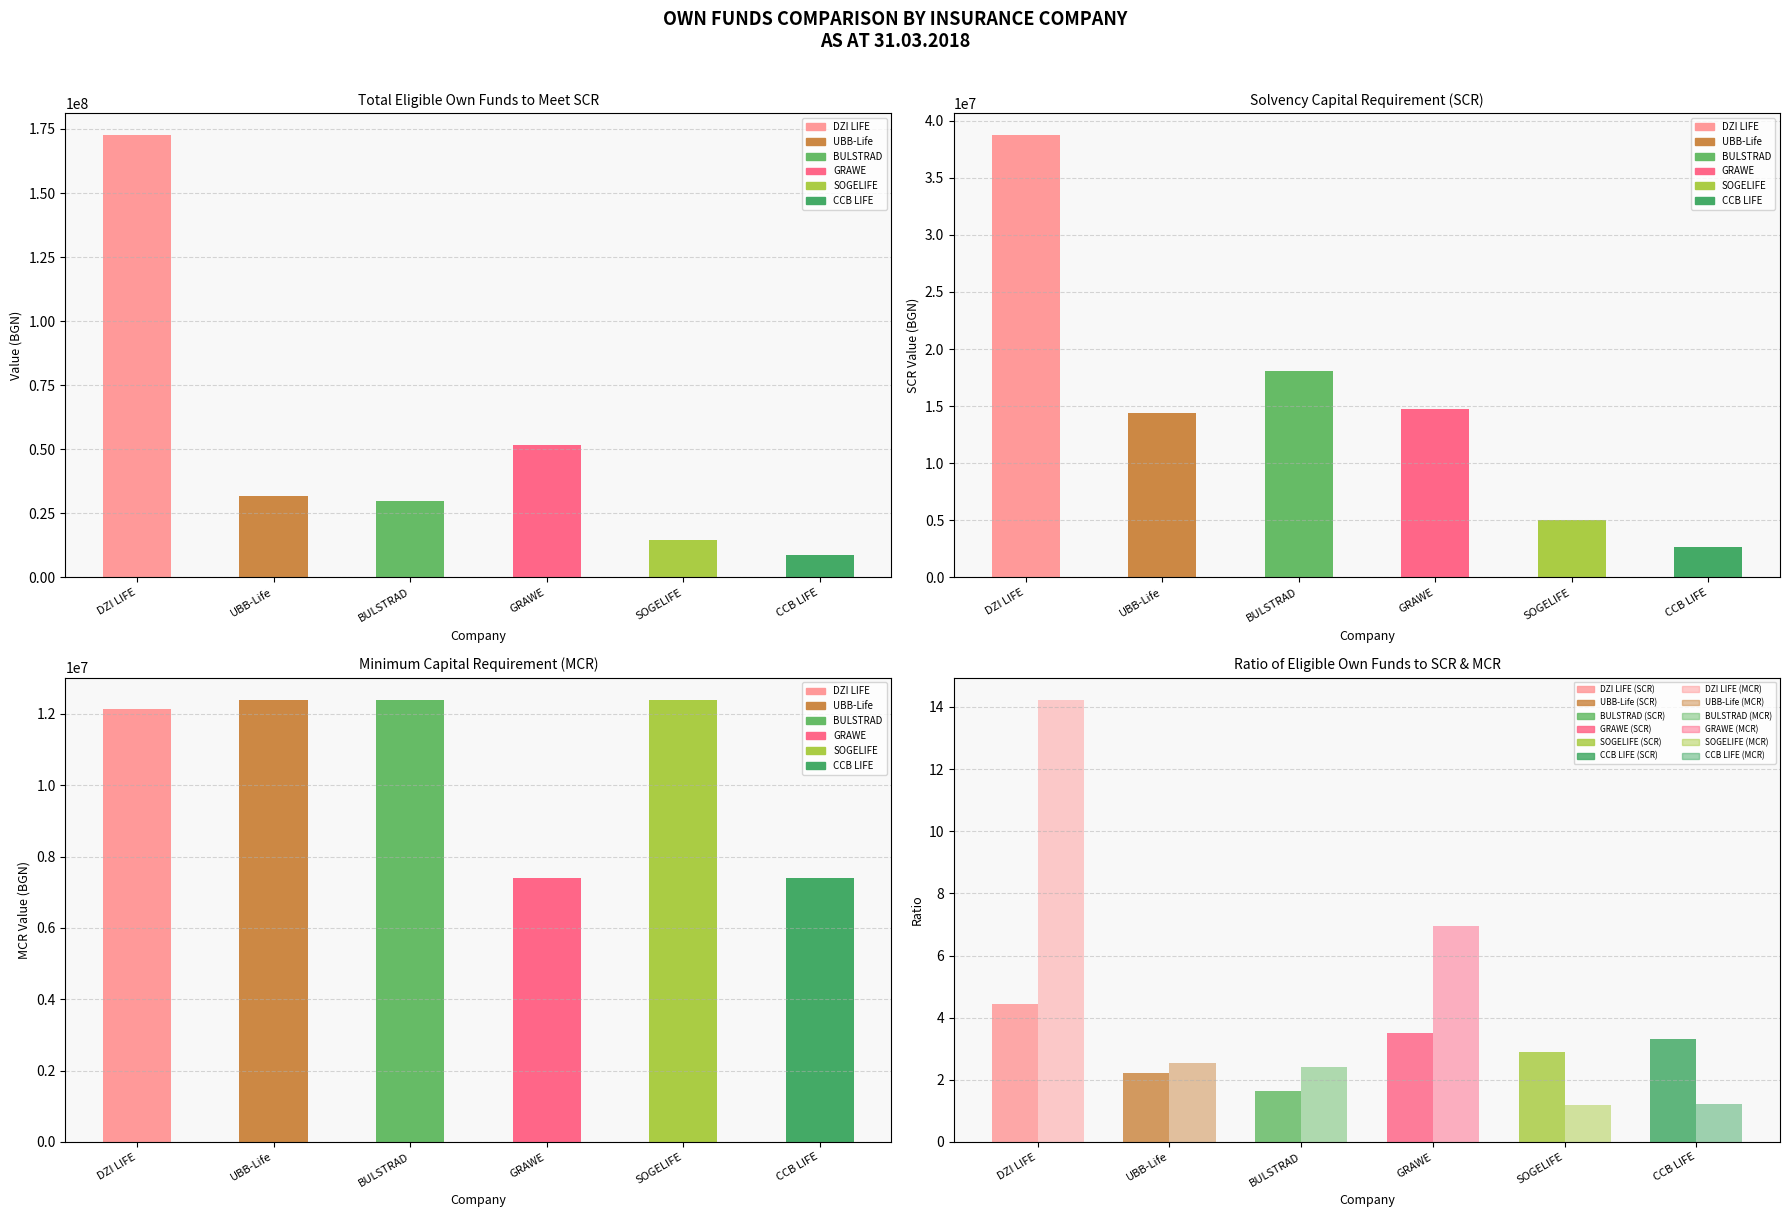

The GRAWE BULGARIA LIFE INSURANCE series shows 1.6 at Ratio MCR. True or false?

False